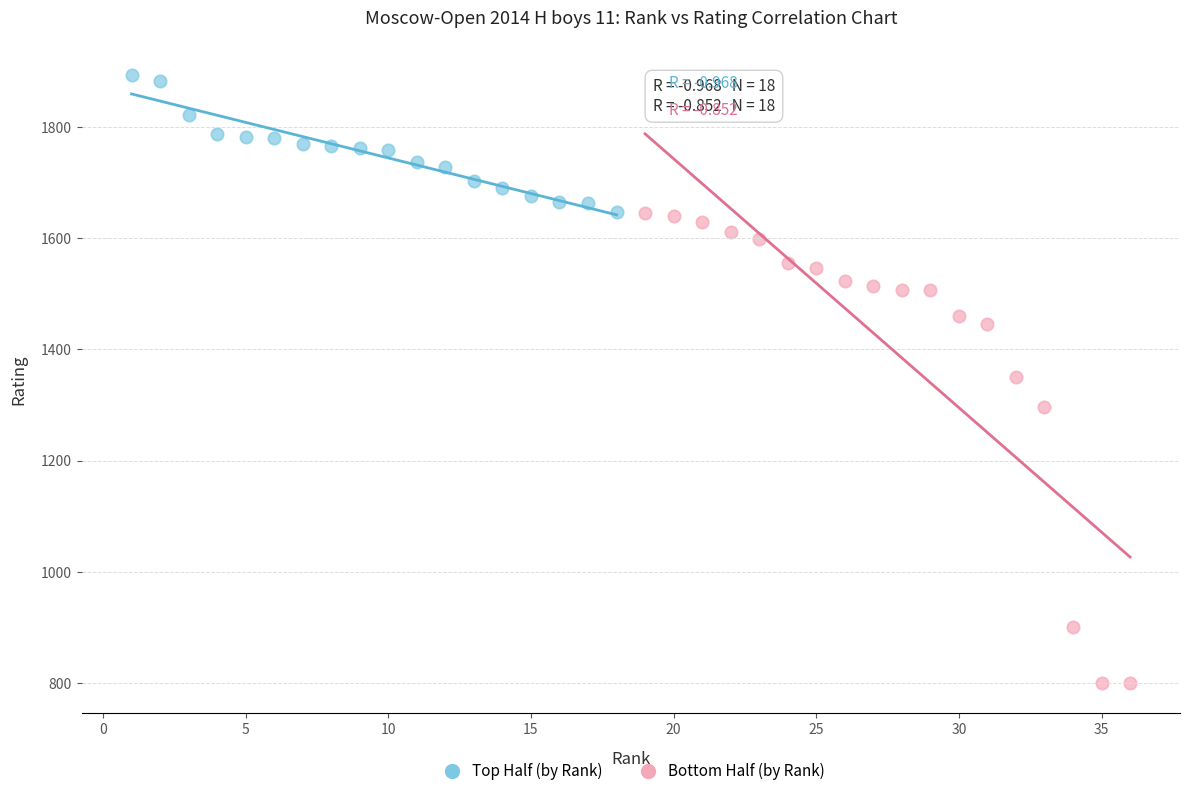

Which series has the largest Y range (max minus min)?

Bottom Half (by Rank)